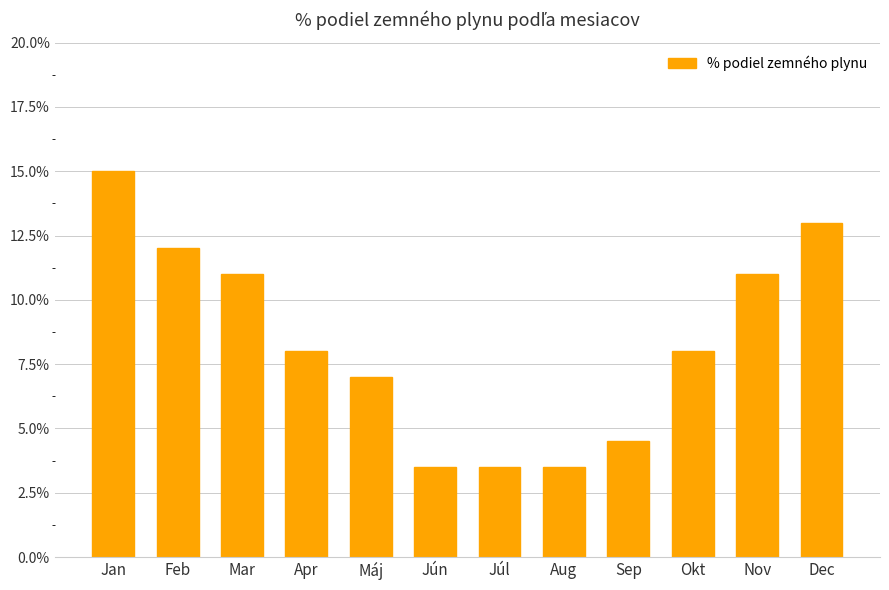

What is the change in value from Feb to Sep?

-7.5